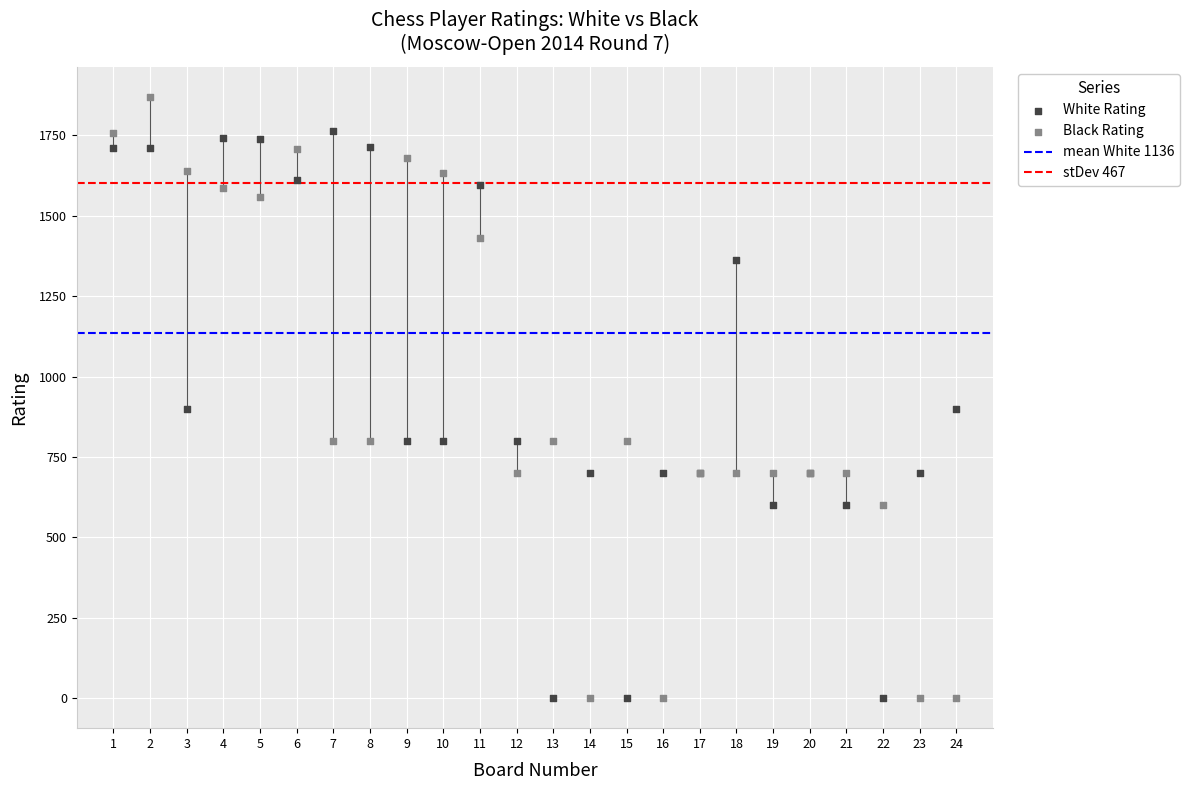

Which series contains the highest Y value?

Black Rating